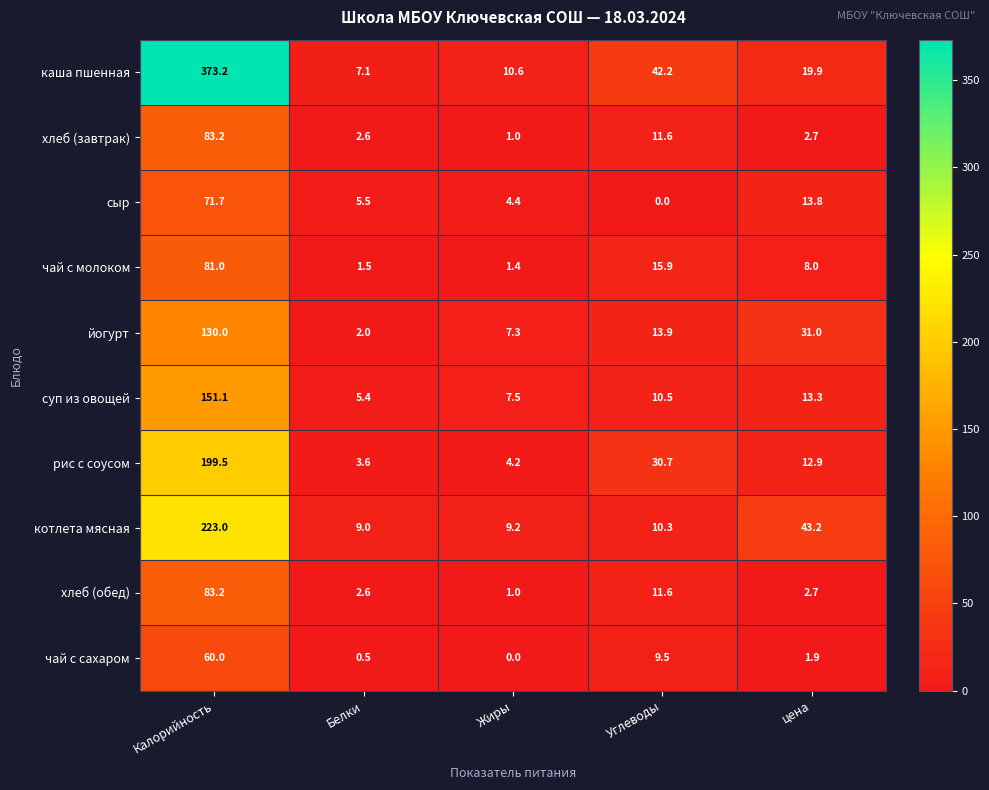

What is the minimum value for йогурт?

2.0